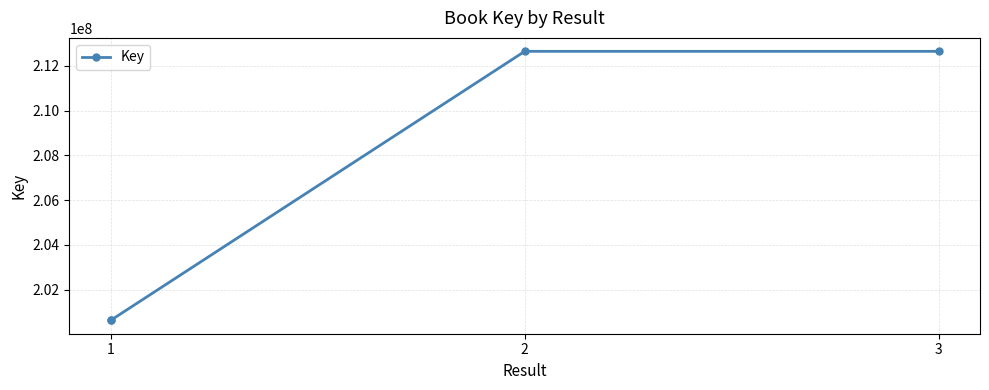

What is the maximum value shown in the chart?

212651942